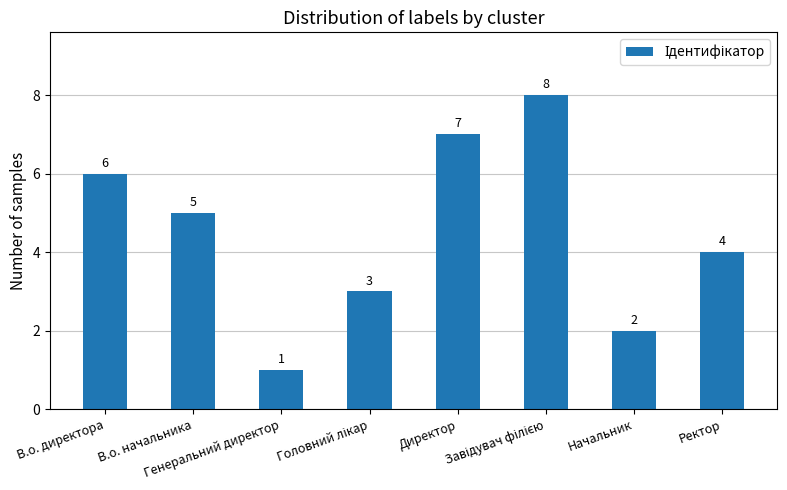

Does the chart contain any negative values?

No